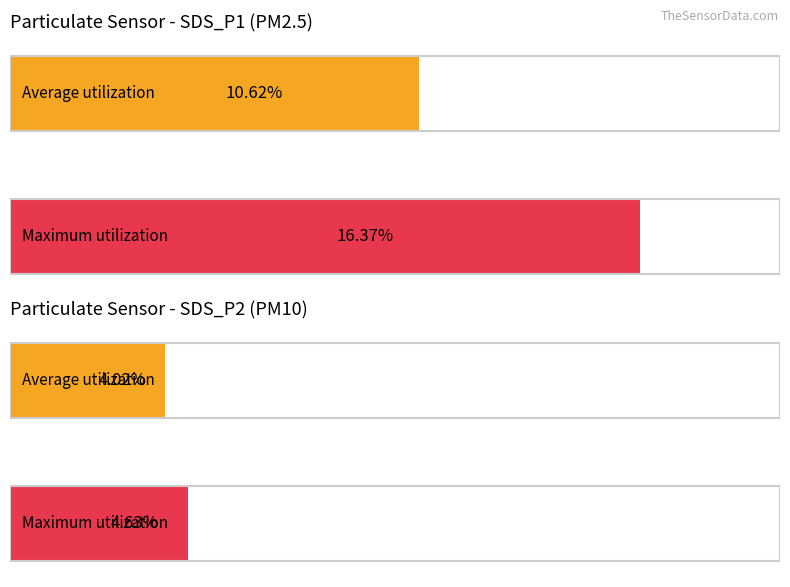

List the series in order of their overall mean, highest first.

SDS_P1, SDS_P2